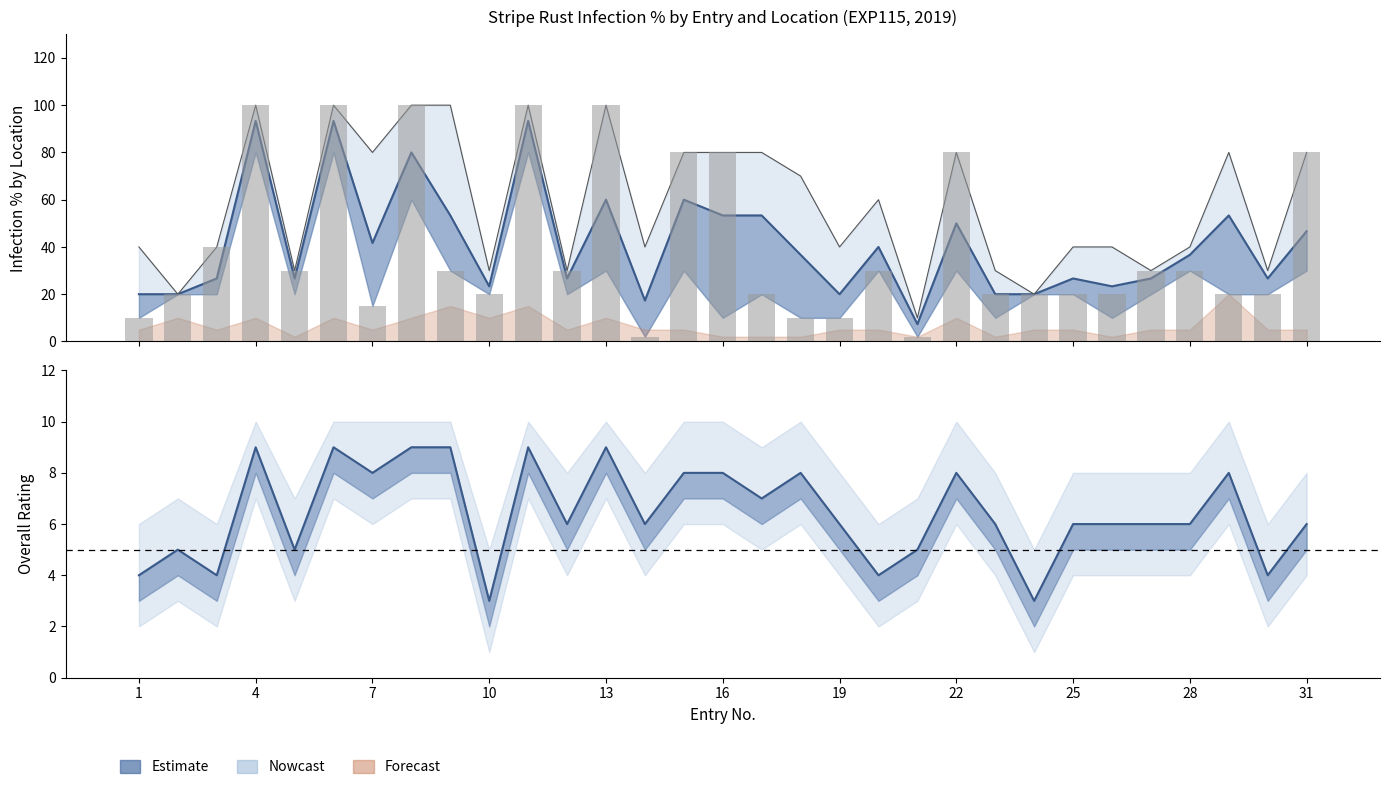

Reading right to left, extract all data points from this chart.

Mean LOC04-06: 46.7	26.7	53.3	36.7	26.7	23.3	26.7	20.0	20.0	50.0	7.3	40.0	20.0	36.7	53.3	53.3	60.0	17.3	60.0	26.7	93.3	23.3	53.3	80.0	41.7	93.3	26.7	93.3	26.7	20.0	20.0
Upper bound: 80.0	30.0	80.0	40.0	30.0	40.0	40.0	20.0	30.0	80.0	10.0	60.0	40.0	70.0	80.0	80.0	80.0	40.0	100.0	30.0	100.0	30.0	100.0	100.0	80.0	100.0	30.0	100.0	40.0	20.0	40.0
LOC06 bars: 80.0	20.0	20.0	30.0	30.0	20.0	20.0	20.0	20.0	80.0	2.0	30.0	10.0	10.0	20.0	80.0	80.0	2.0	100.0	30.0	100.0	20.0	30.0	100.0	15.0	100.0	30.0	100.0	40.0	20.0	10.0
Overall rating: 6.0	4.0	8.0	6.0	6.0	6.0	6.0	3.0	6.0	8.0	5.0	4.0	6.0	8.0	7.0	8.0	8.0	6.0	9.0	6.0	9.0	3.0	9.0	9.0	8.0	9.0	5.0	9.0	4.0	5.0	4.0